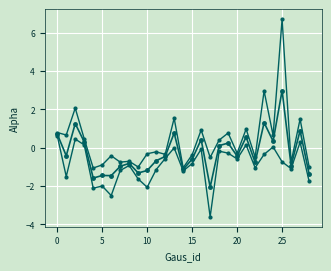

Reading right to left, extract all data points from this chart.

Alpha: -1.4	0.9	-0.9	3.0	0.3	1.3	-0.8	0.6	-0.4	0.2	0.1	-2.1	0.4	-0.6	-1.1	0.8	-0.5	-0.7	-1.2	-1.3	-0.8	-1.0	-1.5	-1.4	-1.6	0.3	1.3	-0.4	0.7
Alpha + Err: -1.0	1.5	-0.8	6.7	0.6	3.0	-0.5	1.0	-0.3	0.8	0.4	-0.5	0.9	-0.4	-1.0	1.5	-0.3	-0.2	-0.3	-1.0	-0.7	-0.8	-0.4	-0.9	-1.1	0.5	2.1	0.7	0.8
Alpha - Err: -1.7	0.3	-1.1	-0.7	0.0	-0.3	-1.0	0.1	-0.6	-0.3	-0.2	-3.6	-0.1	-0.8	-1.2	-0.0	-0.6	-1.1	-2.1	-1.6	-0.9	-1.2	-2.5	-2.0	-2.1	0.1	0.5	-1.5	0.6